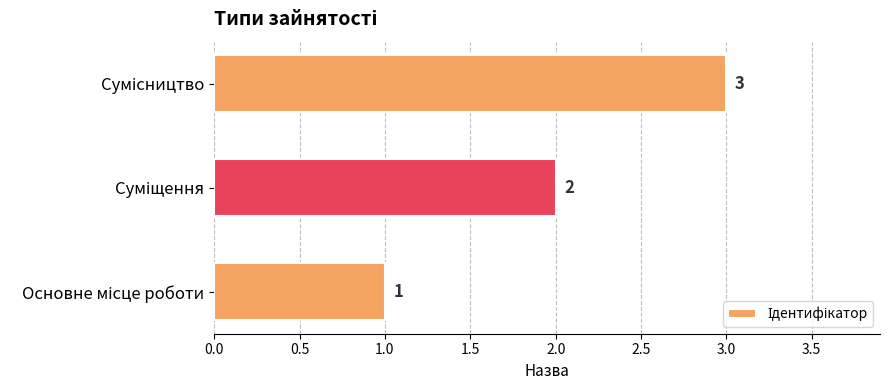

What is the sum of all values?

6